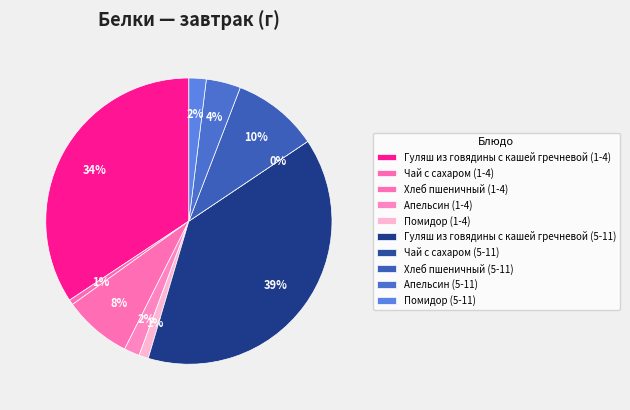

What percentage is the Чай с сахаром (1-4) slice, to the nearest percent?

1%